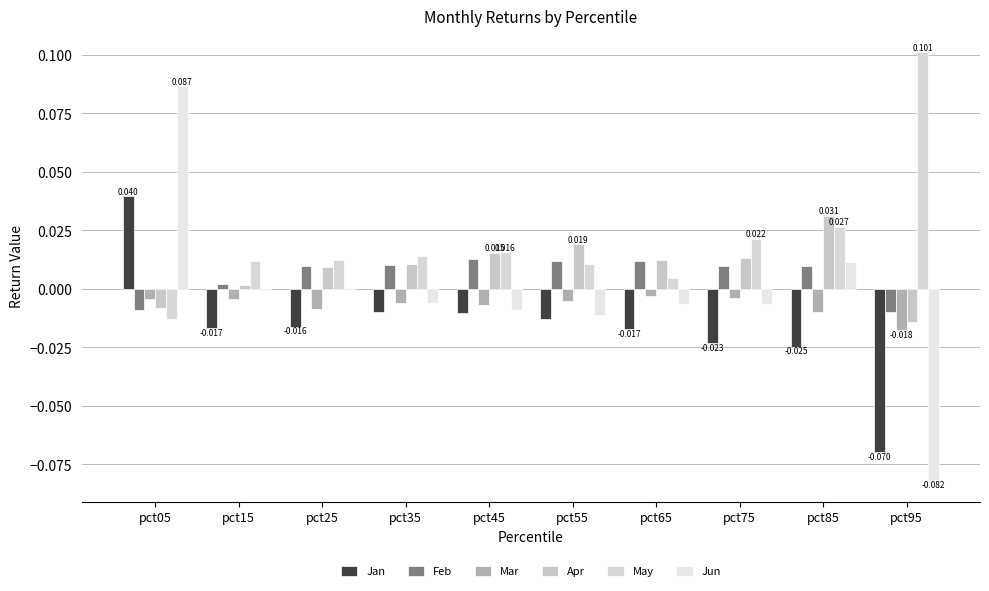

At which label is Jun closest to 0?

pct25